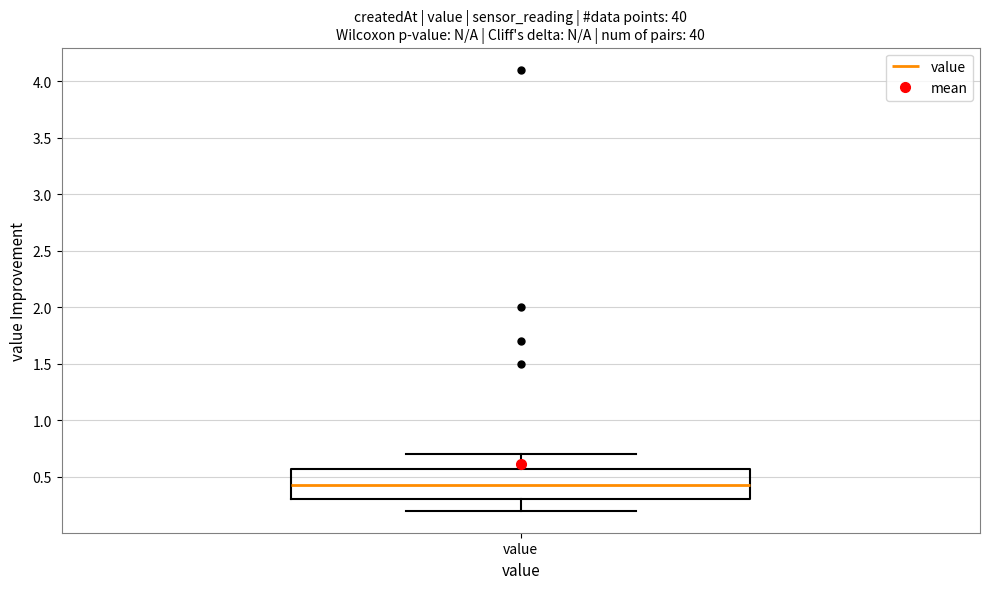

Read this box plot against the y-axis: the position of the median line, the range covered by the box, and the ends of both whiskers. The values are not printed on the chart, so give them approximately, as read against the axis.

median 0.45, box 0.30 to 0.55, whiskers 0.20 to 0.70